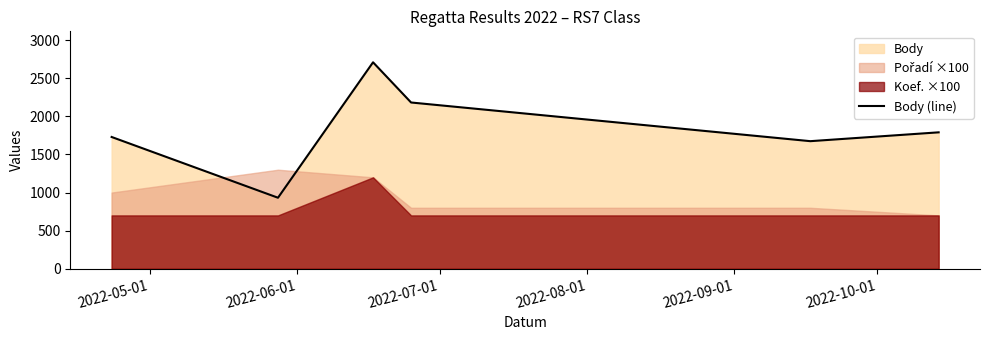

What is the greatest value displayed?

2711